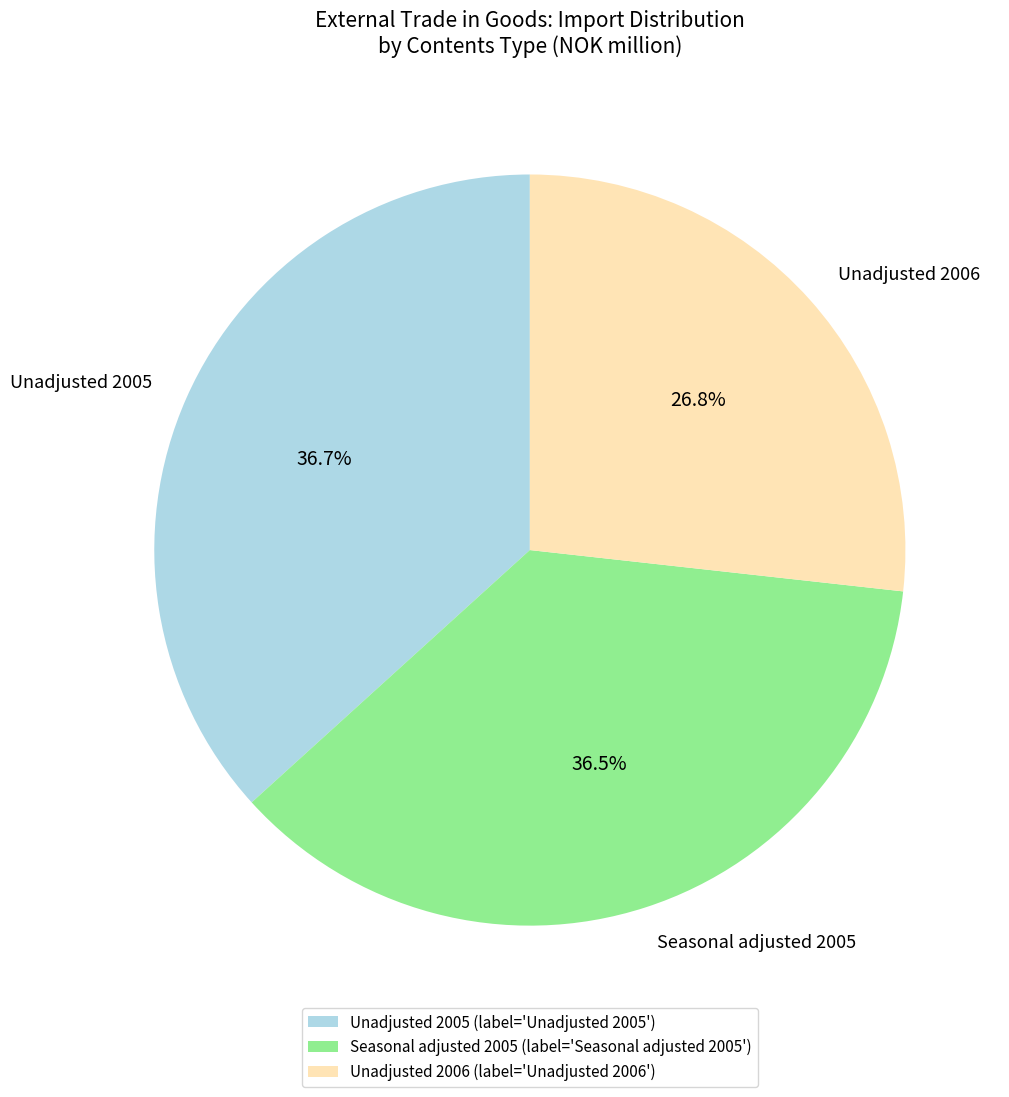

Is the sum of Seasonal adjusted 2005 and Unadjusted 2006 greater than half?

Yes